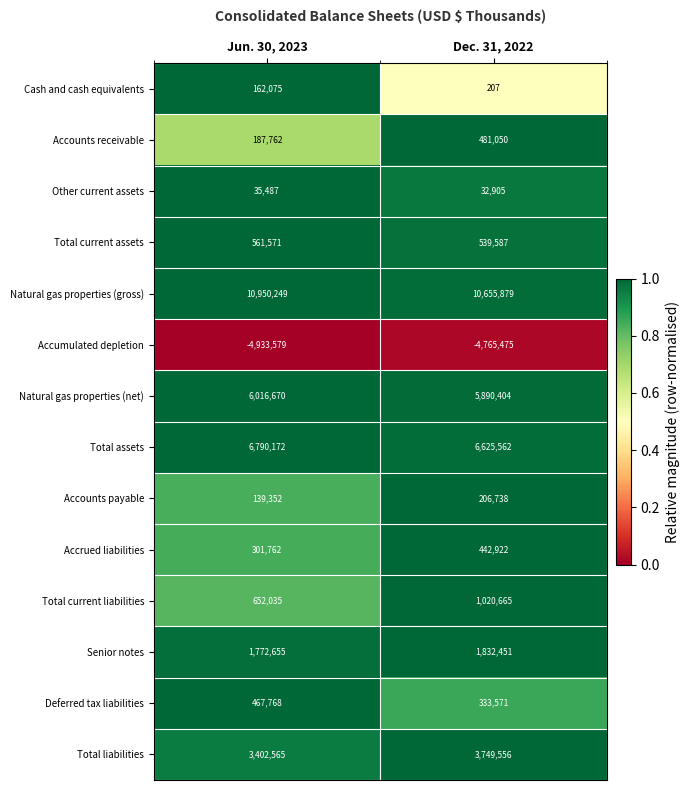

Where is Total current liabilities nearest to the value 836350?

Jun. 30, 2023